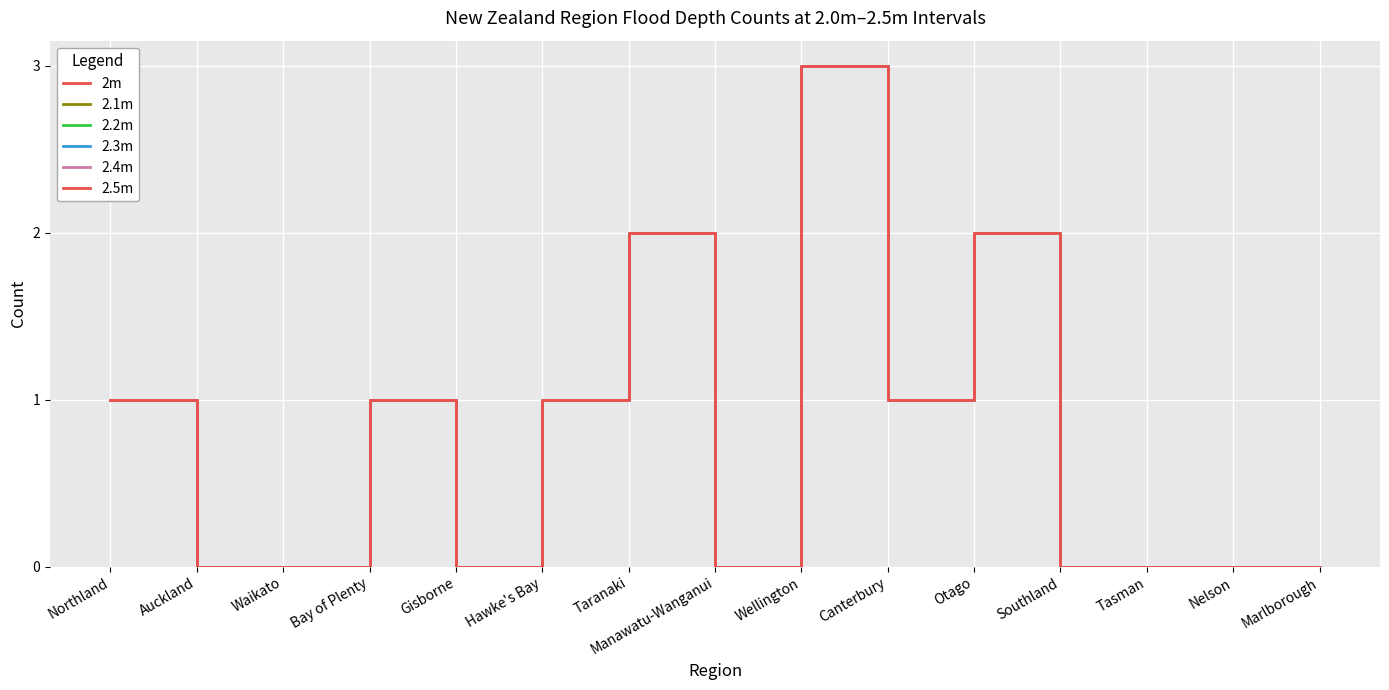

Is this an area chart (filled region under the line)?

No